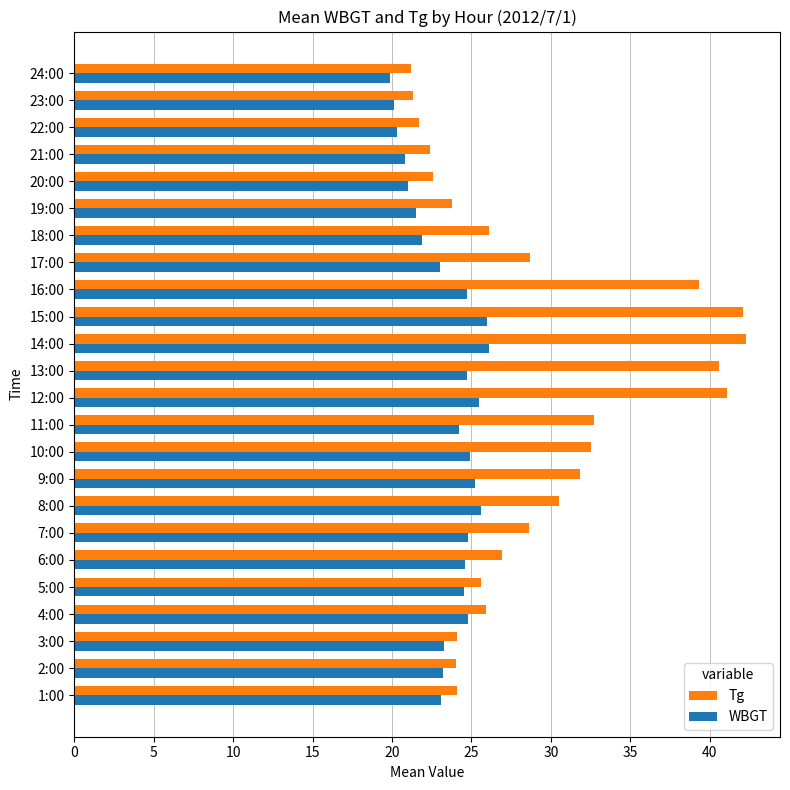

The value of WBGT at 15:00 is 41.3. True or false?

False